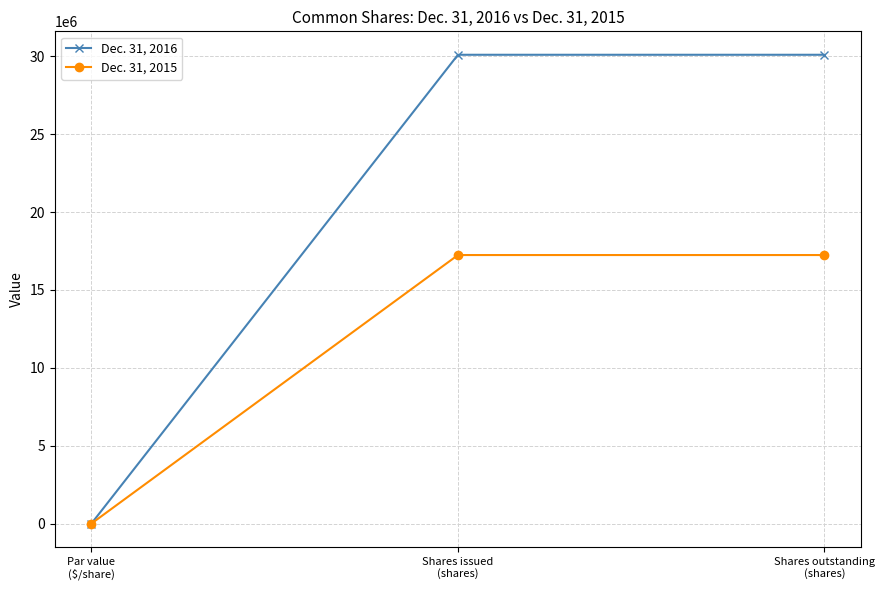

List the series in order of their overall mean, lowest first.

Dec. 31, 2015, Dec. 31, 2016